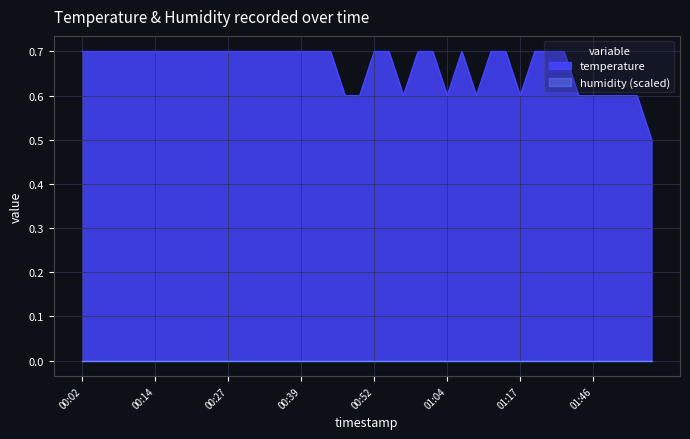

Rank the categories by value from lowest to highest.

01:57, 00:47, 00:49, 00:57, 01:04, 01:10, 01:17, 01:44, 01:46, 01:49, 01:52, 01:55, 00:02, 00:04, 00:07, 00:09, 00:12, 00:14, 00:17, 00:19, 00:22, 00:24, 00:27, 00:29, 00:31, 00:34, 00:36, 00:39, 00:41, 00:44, 00:52, 00:54, 01:00, 01:02, 01:07, 01:12, 01:15, 01:26, 01:29, 01:36